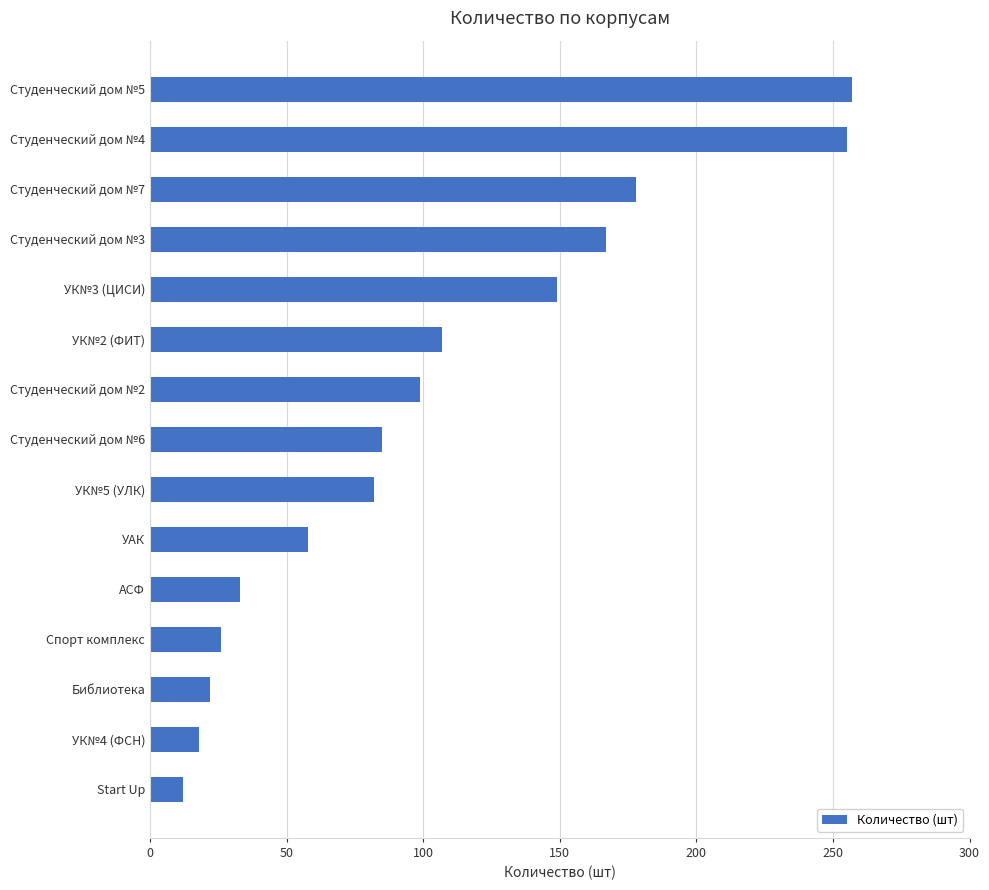

Reading top to bottom, extract all data points from this chart.

Студенческий дом №5=257	Студенческий дом №4=255	Студенческий дом №7=178	Студенческий дом №3=167	УК№3 (ЦИСИ)=149	УК№2 (ФИТ)=107	Студенческий дом №2=99	Студенческий дом №6=85	УК№5 (УЛК)=82	УАК=58	АСФ=33	Спорт комплекс=26	Библиотека=22	УК№4 (ФСН)=18	Start Up=12